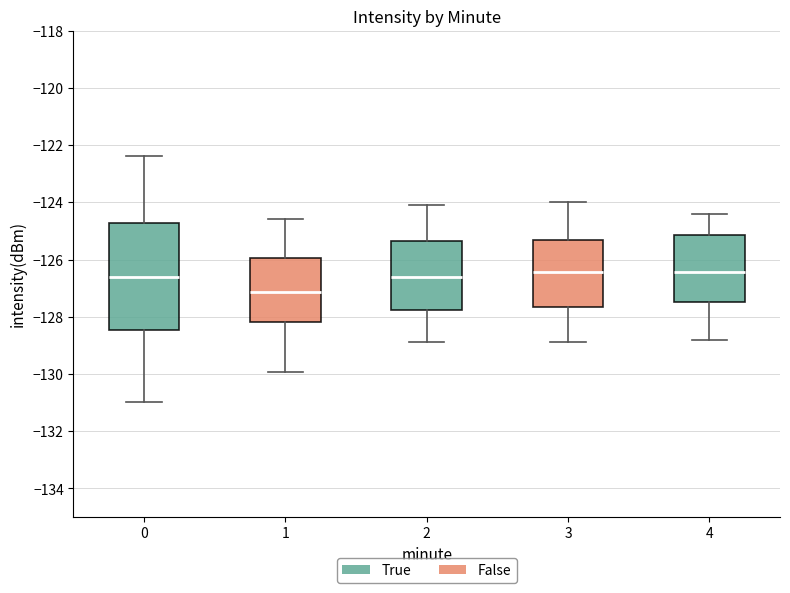

Which box is the tallest, from its lower edge to its upper edge?

0